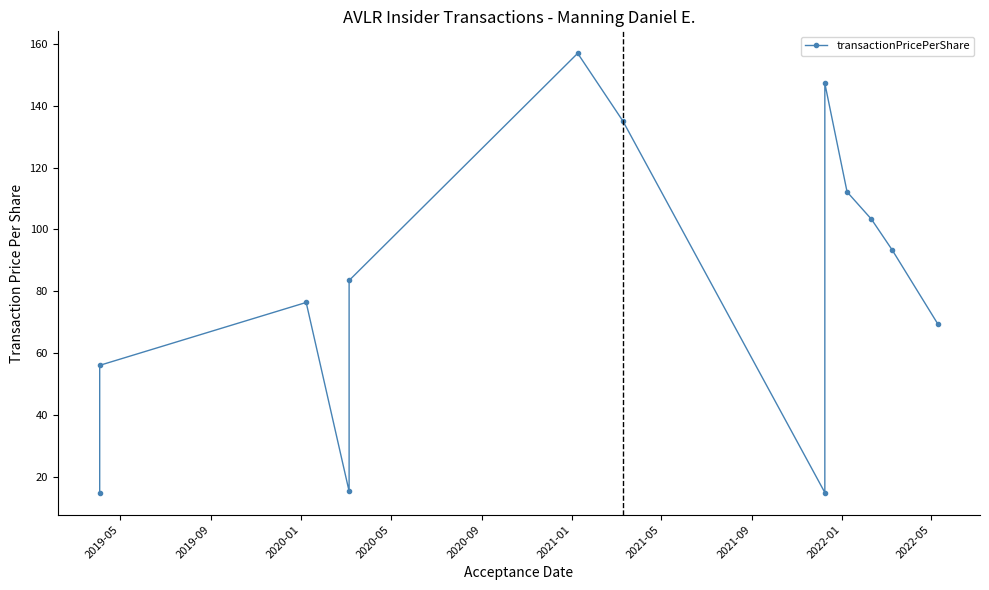

At which category does the data reach its first local peak?

2020-01